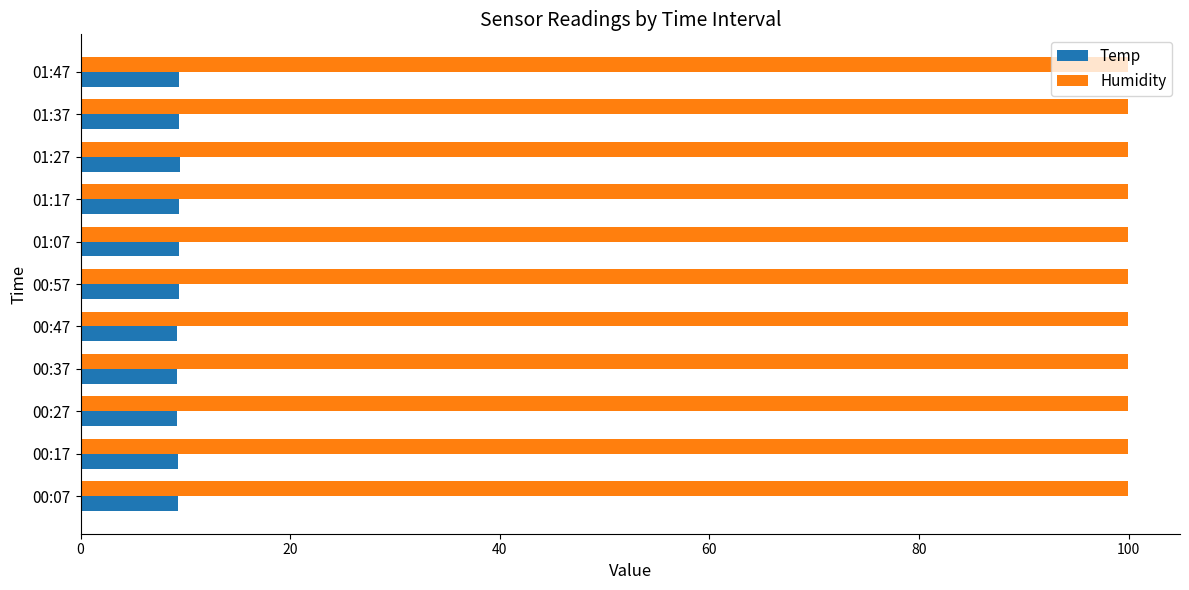

The value of Humidity at 00:17 is 29.8. True or false?

False